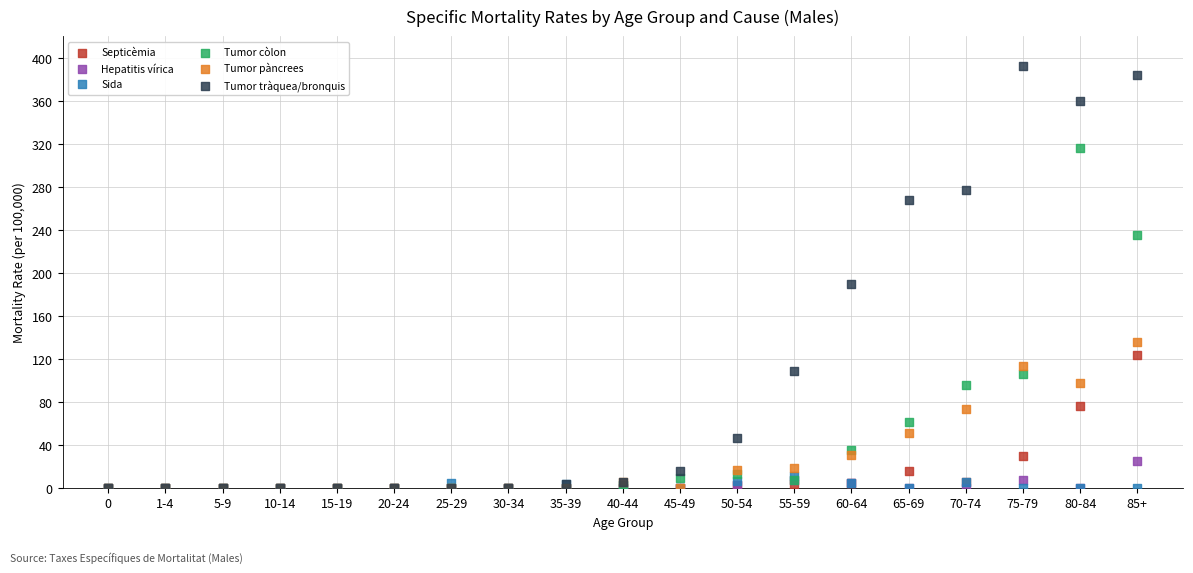

What are all the series names shown in the legend?

Septicèmia, Hepatitis vírica, Sida, Tumor còlon, Tumor pàncrees, Tumor tràquea/bronquis